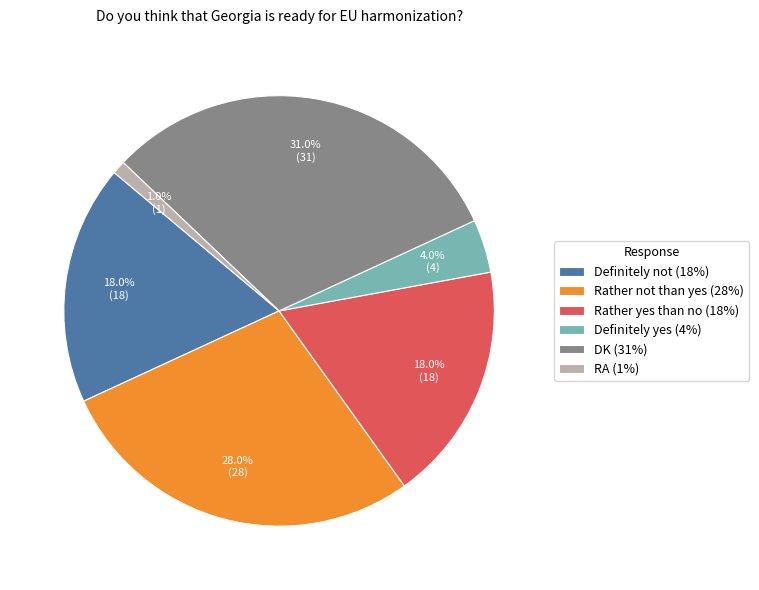

Does Rather not than yes represent more than half of the total?

No